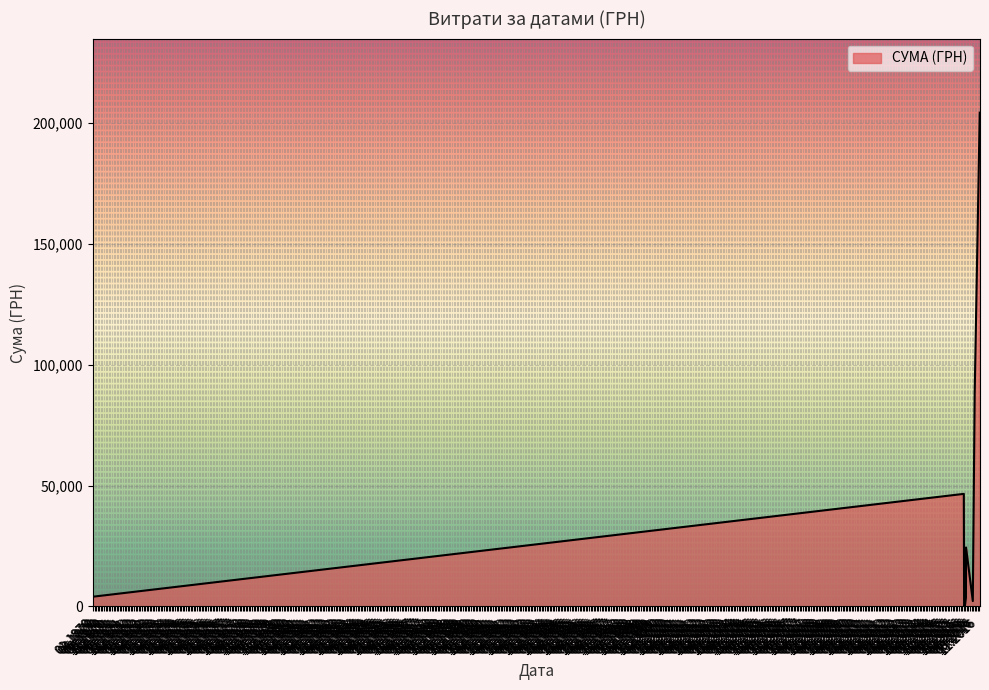

How many lines are shown in the chart?

1